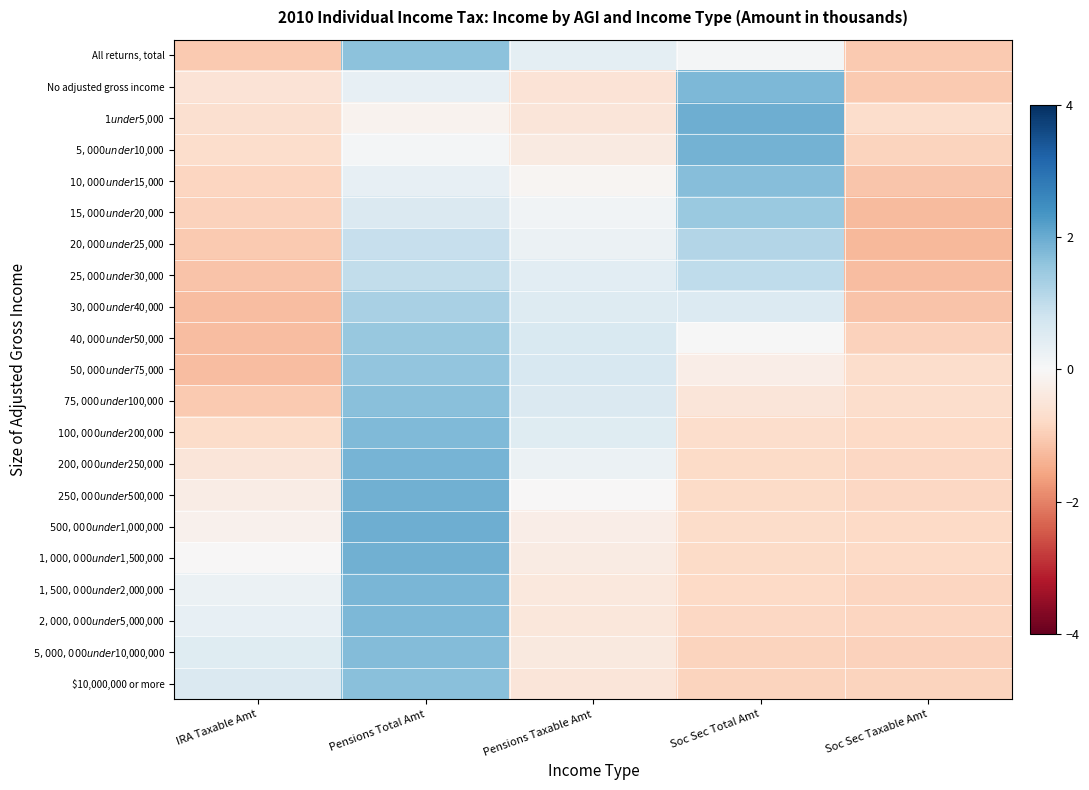

Reading right to left, transcribe all the data shown in this chart.

All returns, total: Soc Sec Taxable Amt=-1.0	Soc Sec Total Amt=0.1	Pensions Taxable Amt=0.4	Pensions Total Amt=1.6	IRA Taxable Amt=-1.0
No adjusted gross income: Soc Sec Taxable Amt=-1.0	Soc Sec Total Amt=1.8	Pensions Taxable Amt=-0.5	Pensions Total Amt=0.3	IRA Taxable Amt=-0.5
$1 under $5,000: Soc Sec Taxable Amt=-0.7	Soc Sec Total Amt=2.0	Pensions Taxable Amt=-0.5	Pensions Total Amt=-0.1	IRA Taxable Amt=-0.6
$5,000 under $10,000: Soc Sec Taxable Amt=-0.9	Soc Sec Total Amt=1.9	Pensions Taxable Amt=-0.3	Pensions Total Amt=0.1	IRA Taxable Amt=-0.7
$10,000 under $15,000: Soc Sec Taxable Amt=-1.1	Soc Sec Total Amt=1.7	Pensions Taxable Amt=-0.1	Pensions Total Amt=0.3	IRA Taxable Amt=-0.8
$15,000 under $20,000: Soc Sec Taxable Amt=-1.3	Soc Sec Total Amt=1.5	Pensions Taxable Amt=0.1	Pensions Total Amt=0.6	IRA Taxable Amt=-0.9
$20,000 under $25,000: Soc Sec Taxable Amt=-1.3	Soc Sec Total Amt=1.2	Pensions Taxable Amt=0.2	Pensions Total Amt=0.9	IRA Taxable Amt=-1.0
$25,000 under $30,000: Soc Sec Taxable Amt=-1.2	Soc Sec Total Amt=1.0	Pensions Taxable Amt=0.4	Pensions Total Amt=1.0	IRA Taxable Amt=-1.2
$30,000 under $40,000: Soc Sec Taxable Amt=-1.1	Soc Sec Total Amt=0.5	Pensions Taxable Amt=0.5	Pensions Total Amt=1.3	IRA Taxable Amt=-1.2
$40,000 under $50,000: Soc Sec Taxable Amt=-0.9	Soc Sec Total Amt=0.0	Pensions Taxable Amt=0.6	Pensions Total Amt=1.5	IRA Taxable Amt=-1.2
$50,000 under $75,000: Soc Sec Taxable Amt=-0.7	Soc Sec Total Amt=-0.3	Pensions Taxable Amt=0.6	Pensions Total Amt=1.6	IRA Taxable Amt=-1.2
$75,000 under $100,000: Soc Sec Taxable Amt=-0.7	Soc Sec Total Amt=-0.5	Pensions Taxable Amt=0.6	Pensions Total Amt=1.7	IRA Taxable Amt=-1.0
$100,000 under $200,000: Soc Sec Taxable Amt=-0.8	Soc Sec Total Amt=-0.7	Pensions Taxable Amt=0.5	Pensions Total Amt=1.8	IRA Taxable Amt=-0.7
$200,000 under $250,000: Soc Sec Taxable Amt=-0.8	Soc Sec Total Amt=-0.8	Pensions Taxable Amt=0.2	Pensions Total Amt=1.9	IRA Taxable Amt=-0.5
$250,000 under $500,000: Soc Sec Taxable Amt=-0.8	Soc Sec Total Amt=-0.8	Pensions Taxable Amt=-0.0	Pensions Total Amt=1.9	IRA Taxable Amt=-0.3
$500,000 under $1,000,000: Soc Sec Taxable Amt=-0.8	Soc Sec Total Amt=-0.7	Pensions Taxable Amt=-0.3	Pensions Total Amt=1.9	IRA Taxable Amt=-0.2
$1,000,000 under $1,500,000: Soc Sec Taxable Amt=-0.8	Soc Sec Total Amt=-0.8	Pensions Taxable Amt=-0.3	Pensions Total Amt=1.9	IRA Taxable Amt=-0.0
$1,500,000 under $2,000,000: Soc Sec Taxable Amt=-0.8	Soc Sec Total Amt=-0.8	Pensions Taxable Amt=-0.4	Pensions Total Amt=1.8	IRA Taxable Amt=0.2
$2,000,000 under $5,000,000: Soc Sec Taxable Amt=-0.9	Soc Sec Total Amt=-0.8	Pensions Taxable Amt=-0.4	Pensions Total Amt=1.8	IRA Taxable Amt=0.3
$5,000,000 under $10,000,000: Soc Sec Taxable Amt=-0.9	Soc Sec Total Amt=-0.9	Pensions Taxable Amt=-0.4	Pensions Total Amt=1.7	IRA Taxable Amt=0.5
$10,000,000 or more: Soc Sec Taxable Amt=-0.9	Soc Sec Total Amt=-0.9	Pensions Taxable Amt=-0.5	Pensions Total Amt=1.7	IRA Taxable Amt=0.6